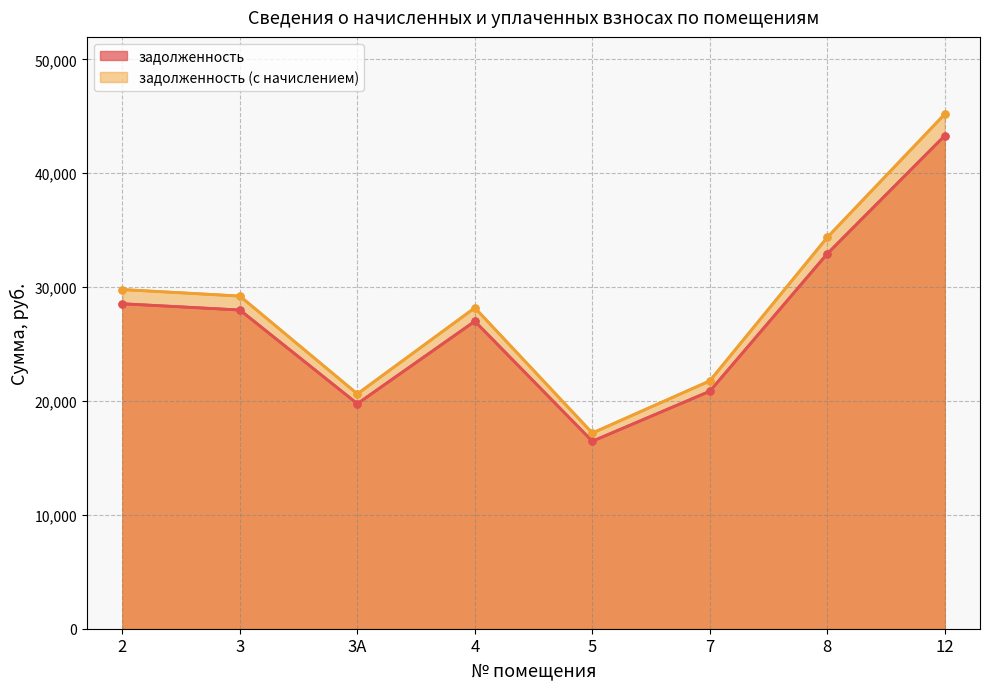

Rank the series by their average value, from highest to lowest.

задолженность (с начислением), задолженность